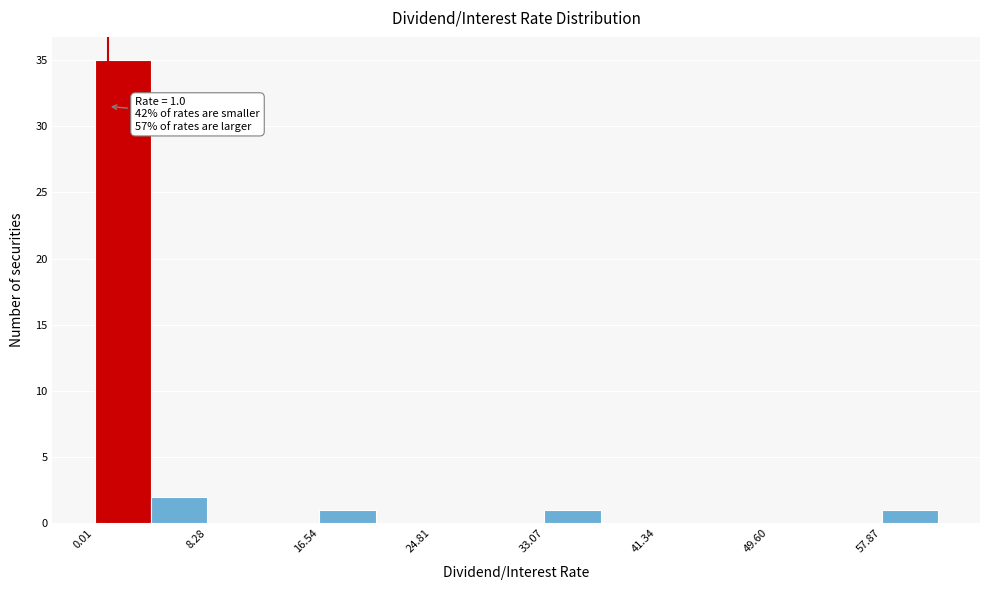

Which range on the x-axis has the tallest bar?

0 to 4